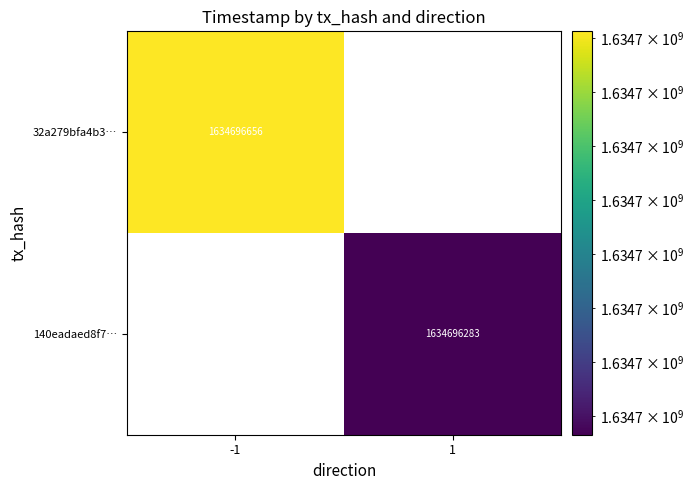

The value of 32a279bfa4b37dab75821c7b78306eeb044e7a9 at time_stamp is 2507107025. True or false?

False